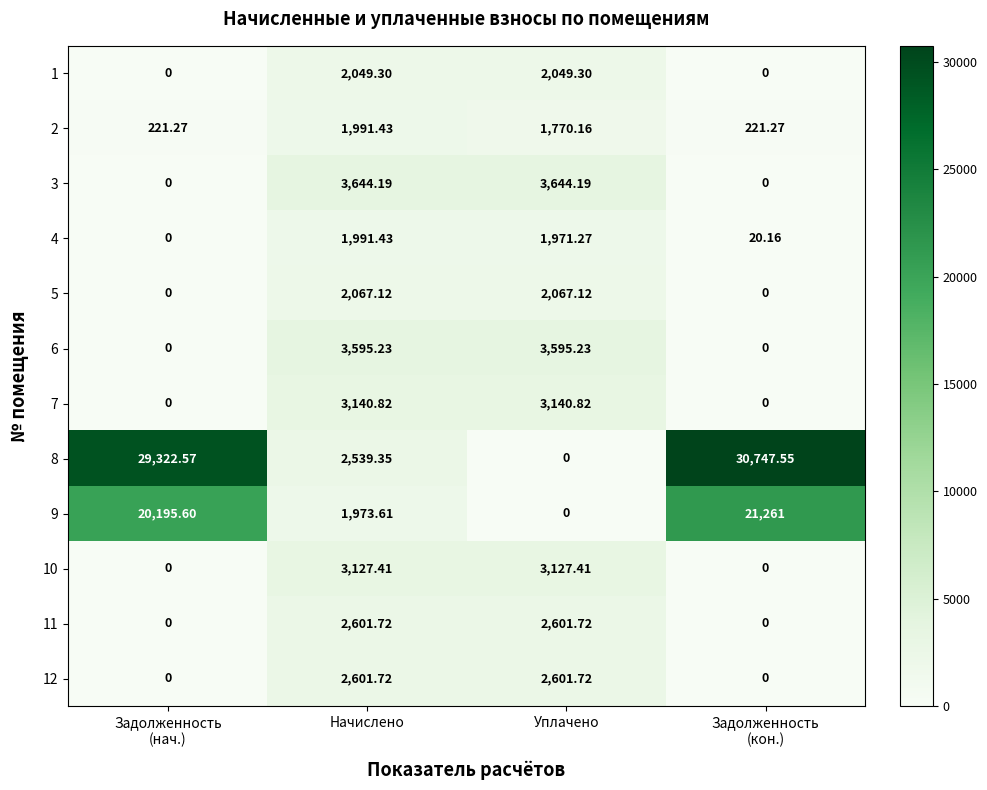

Where does the 1 series first go above 2049?

Начислено